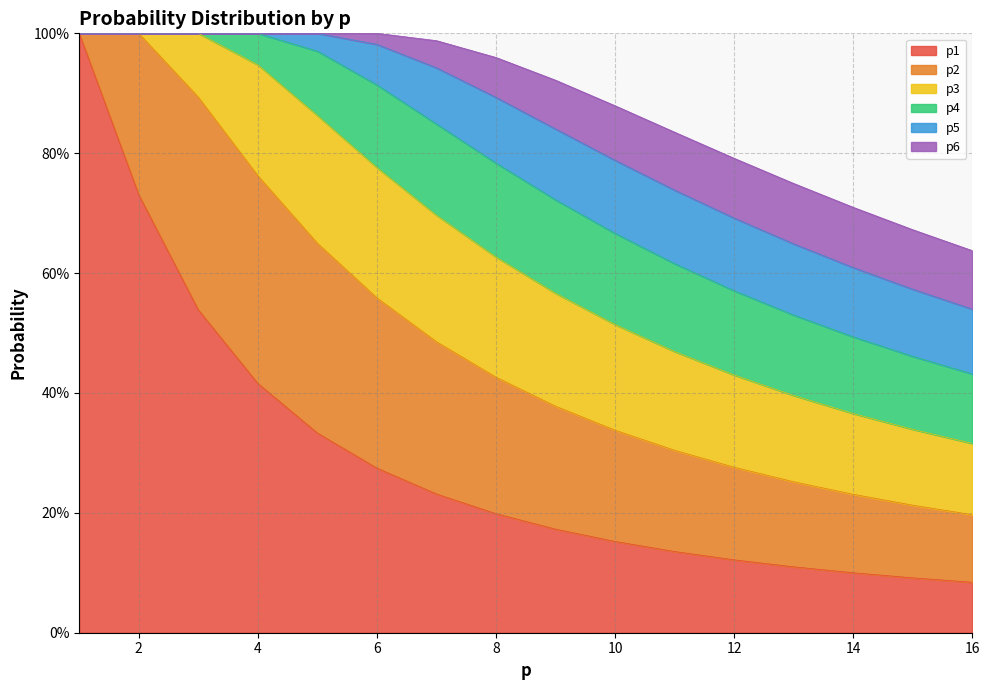

True or false: p6 has a value of 0.0 at 8.

False